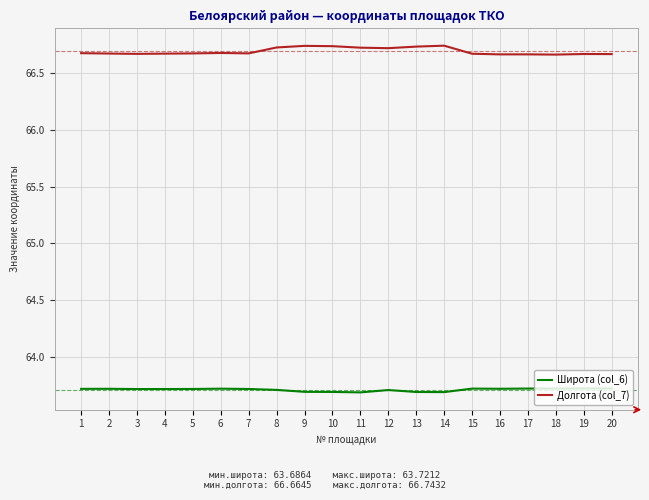

True or false: Долгота (col_7) and Широта (col_6) intersect in this chart.

False